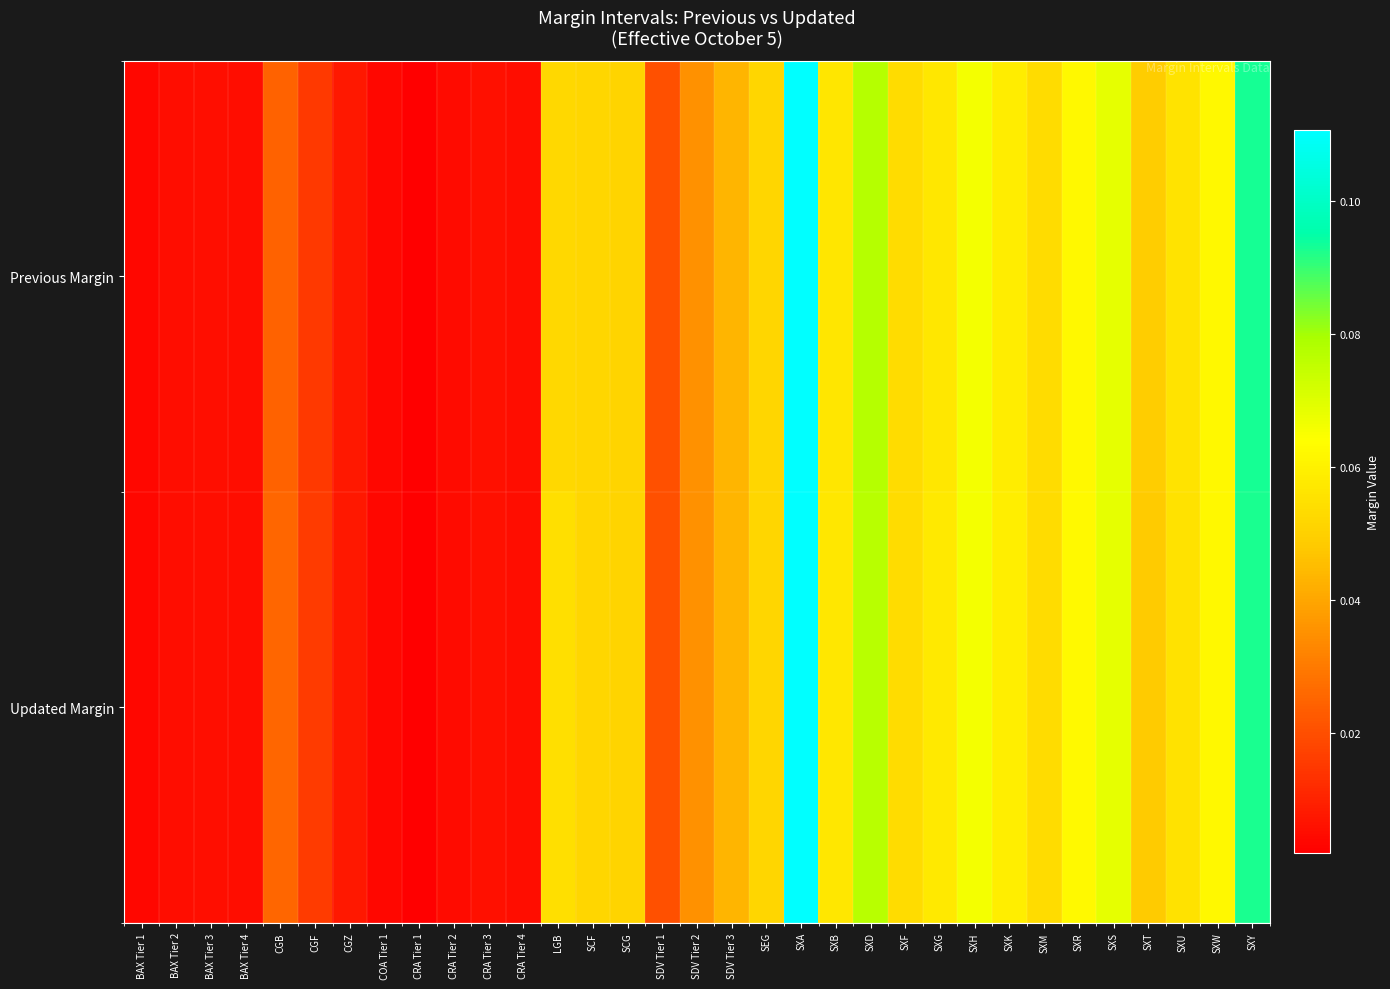

Rank the series by their average value, from highest to lowest.

Updated Margin, Previous Margin